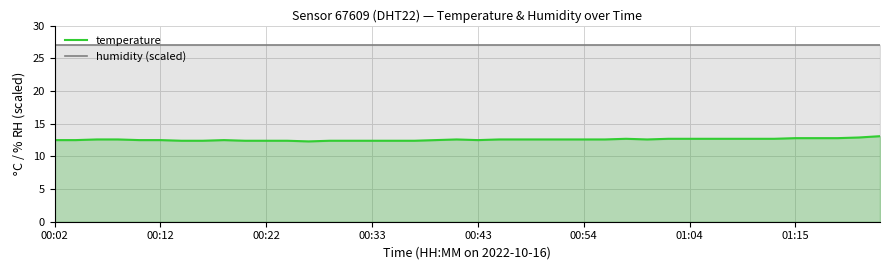

What is the total value across all series at 00:54?

39.6